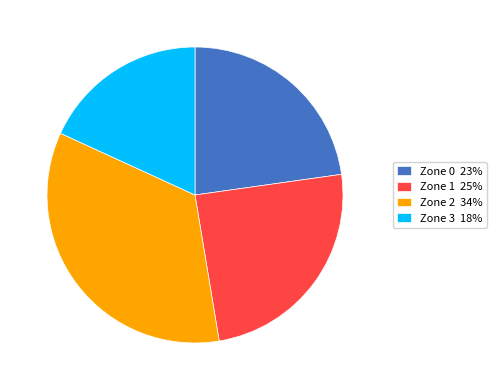

Is the sum of Zone 0 23% and Zone 1 25% greater than half?

No